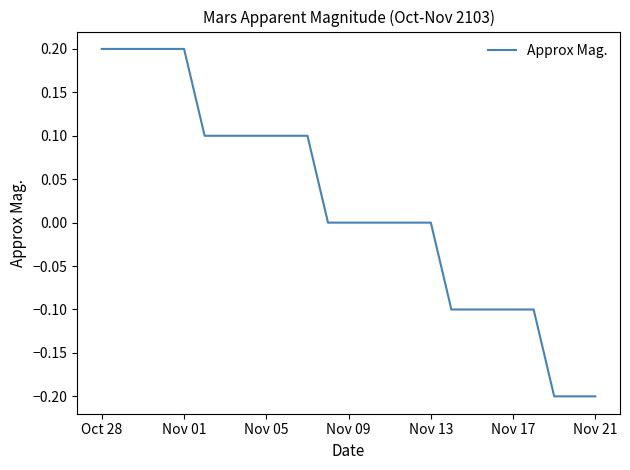

What is the difference between the maximum and minimum values?

0.4